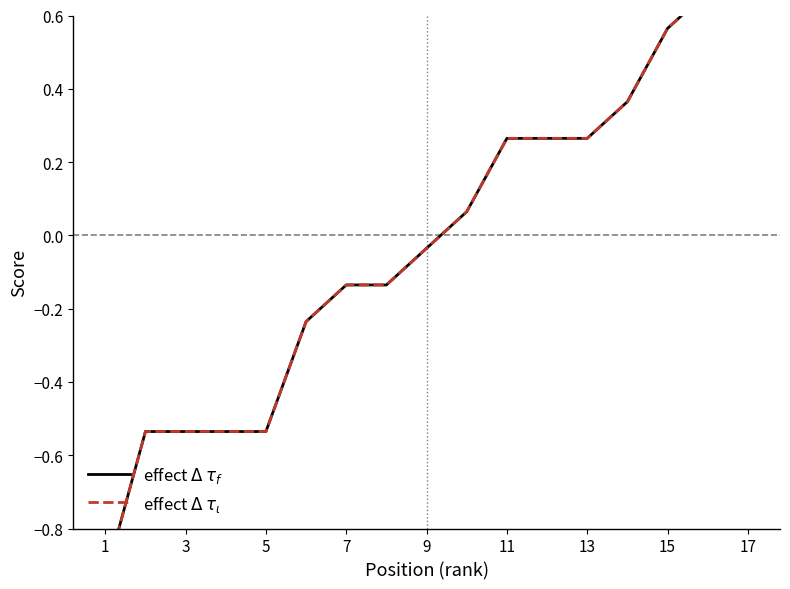

Which label corresponds to the largest value in the chart?

17